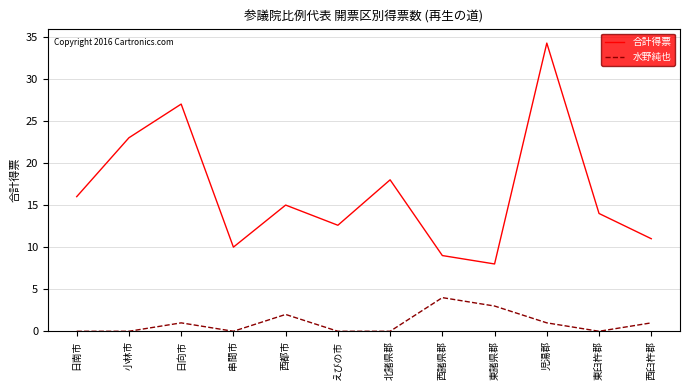

How many lines are shown in the chart?

2